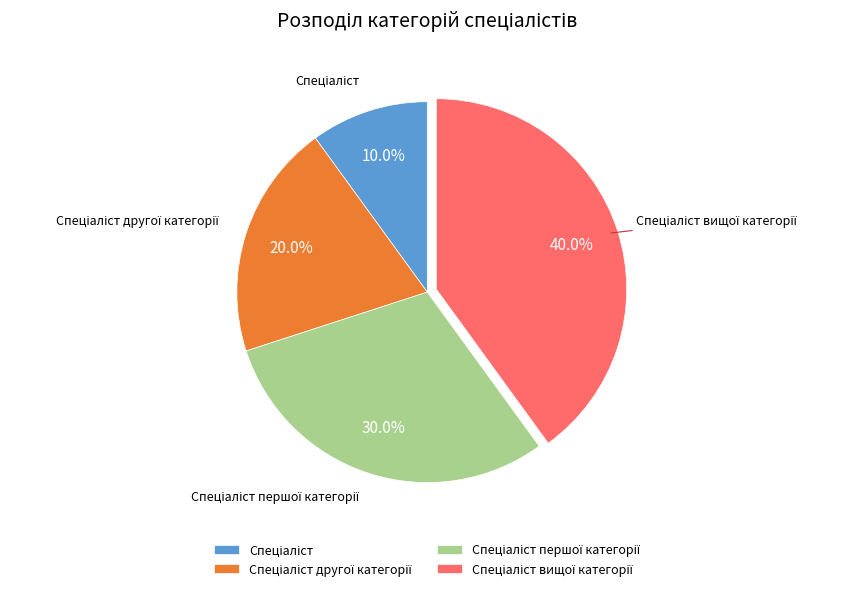

Does any single category account for the majority?

No